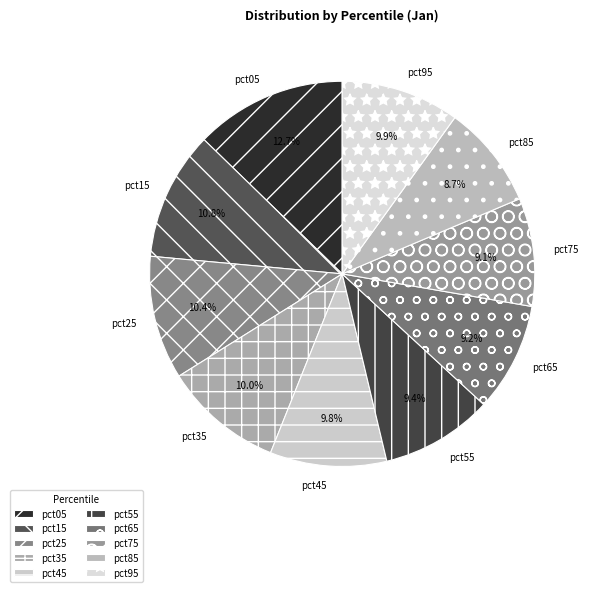

Count the number of slices in the pie.

10